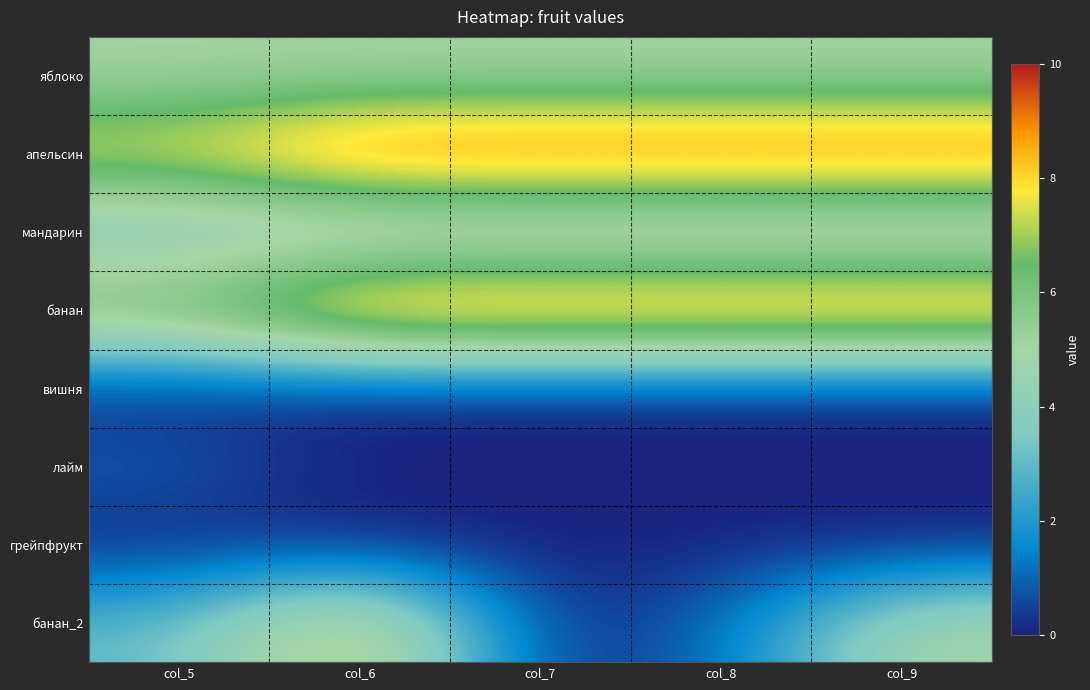

Between col_7 and col_5, which is larger?

col_7